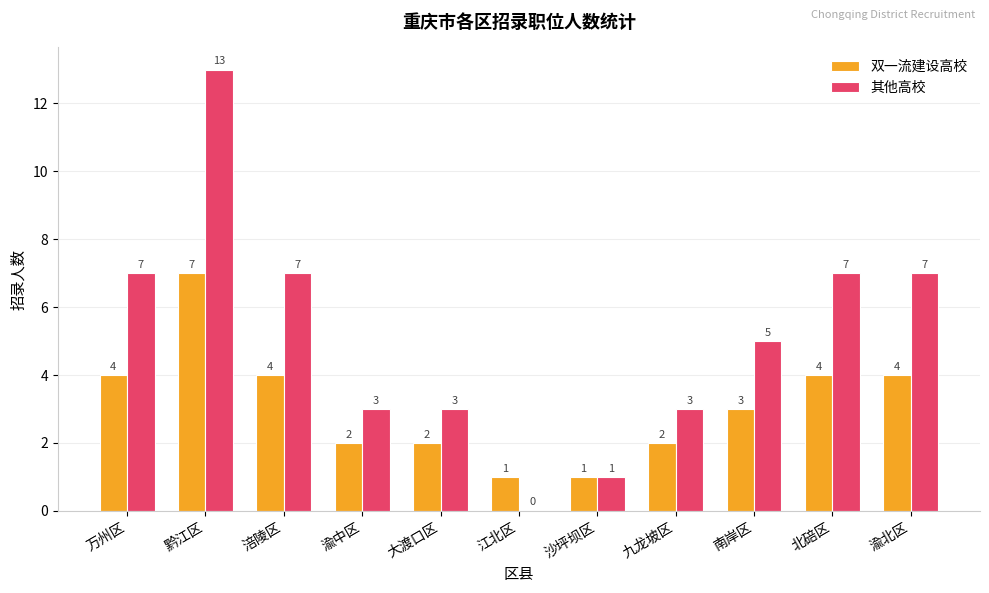

At which label does 双一流建设高校 reach its peak?

黔江区